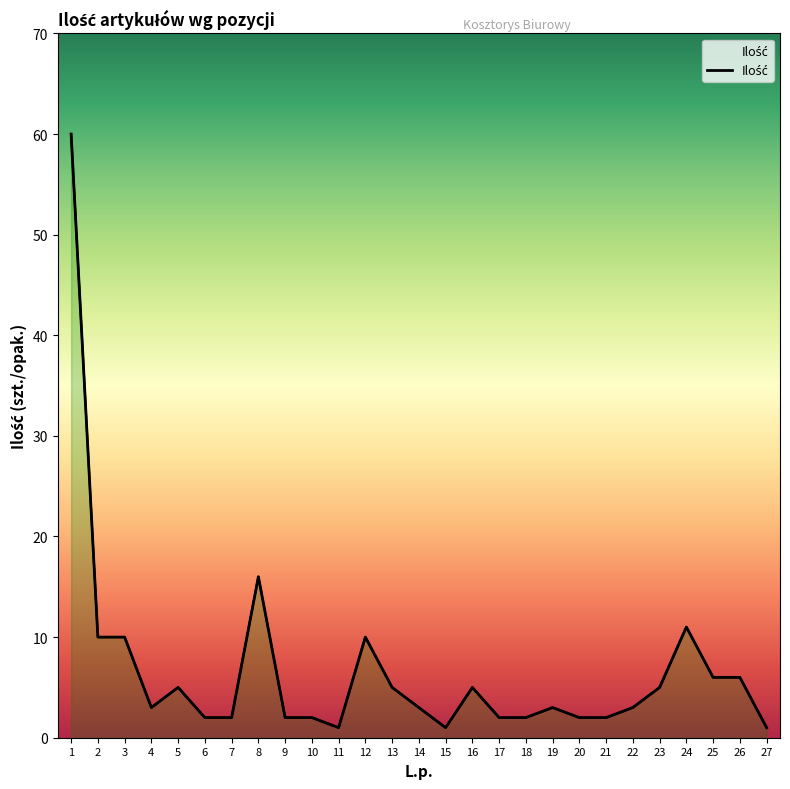

What is the sum of the values at 23 and 26?

11